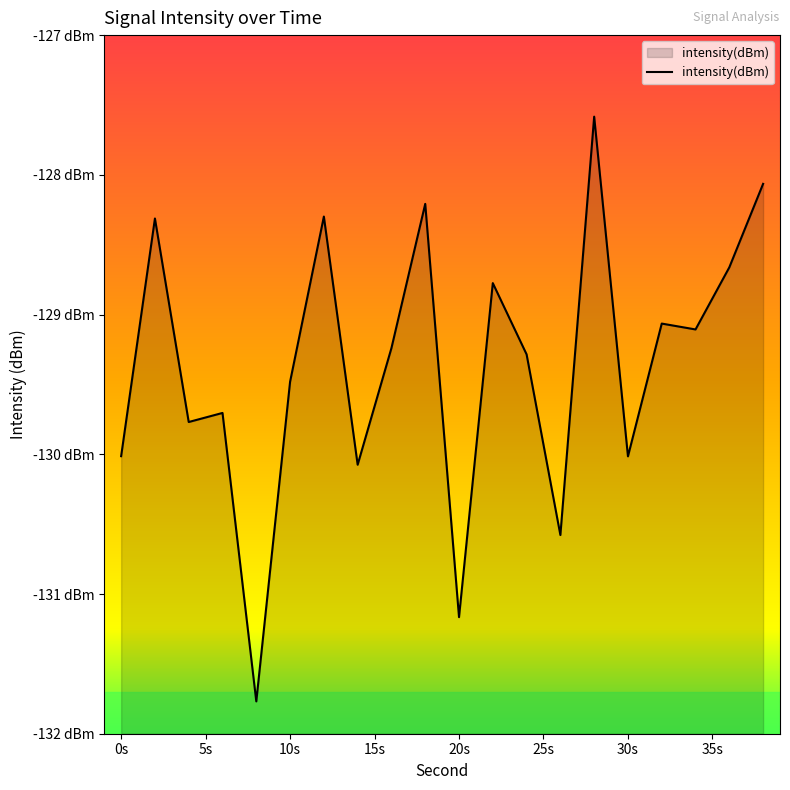

Which has a higher value, 2 or 22?

2